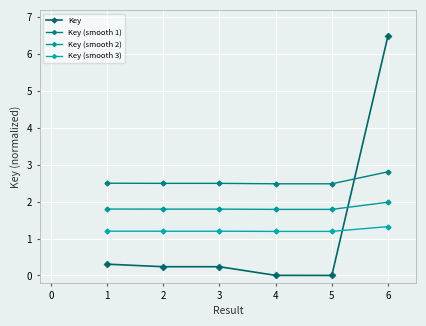

Rank the series by their maximum value, from highest to lowest.

Key, Key (smooth 1), Key (smooth 2), Key (smooth 3)